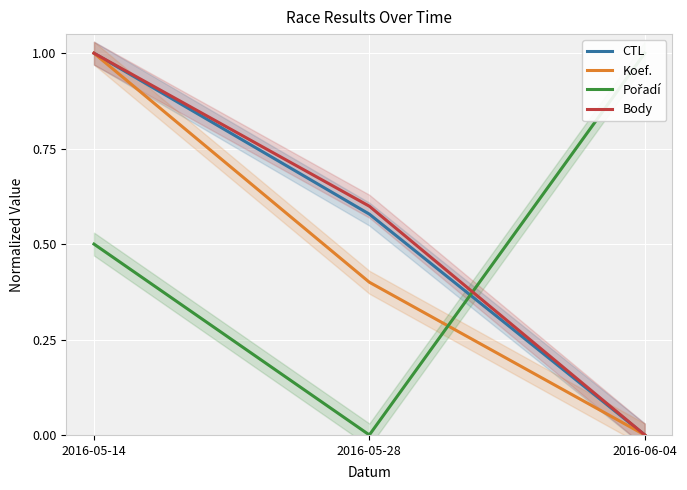

Reading left to right, what are all the values shown in this chart?

CTL: 1.0	0.6	0.0
Koef.: 1.0	0.4	0.0
Pořadí: 0.5	0.0	1.0
Body: 1.0	0.6	0.0